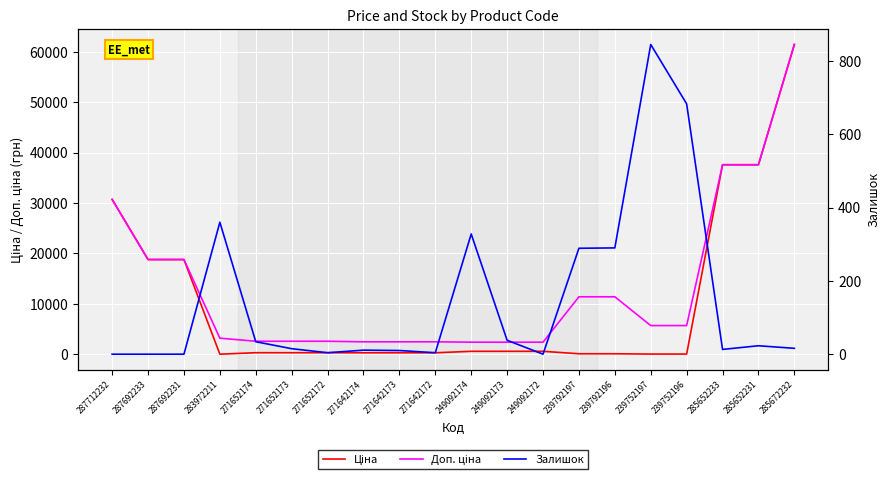

True or false: Доп. ціна and Ціна cross at least once.

False